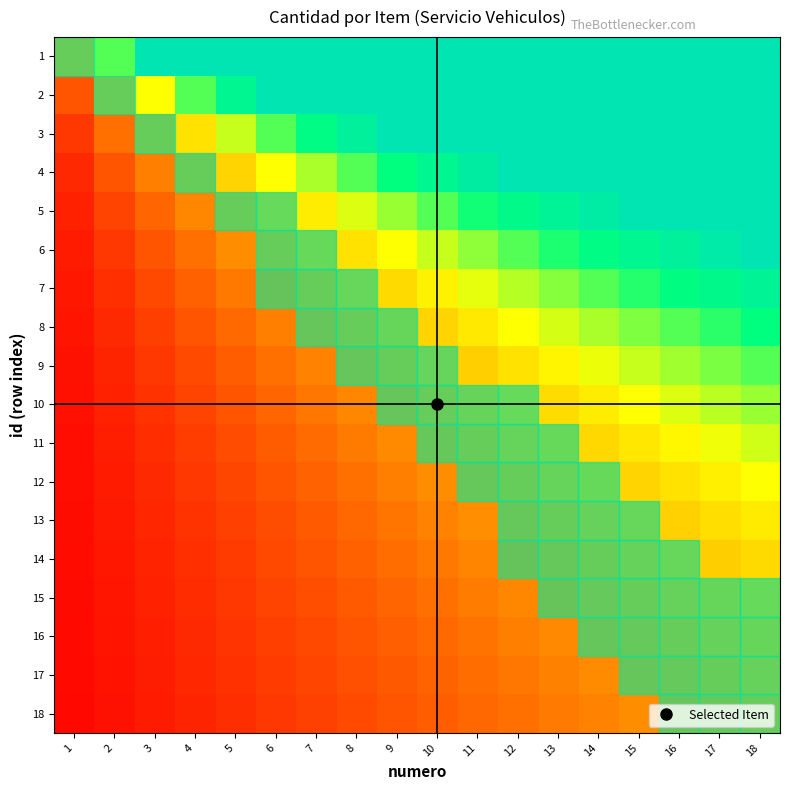

Reading left to right, transcribe all the data shown in this chart.

1: 1=1.0	2=2.0	3=3.0	4=3.0	5=3.0	6=3.0	7=3.0	8=3.0	9=3.0	10=3.0	11=3.0	12=3.0	13=3.0	14=3.0	15=3.0	16=3.0	17=3.0	18=3.0
2: 1=0.5	2=1.0	3=1.5	4=2.0	5=2.5	6=3.0	7=3.0	8=3.0	9=3.0	10=3.0	11=3.0	12=3.0	13=3.0	14=3.0	15=3.0	16=3.0	17=3.0	18=3.0
3: 1=0.3	2=0.7	3=1.0	4=1.3	5=1.7	6=2.0	7=2.3	8=2.7	9=3.0	10=3.0	11=3.0	12=3.0	13=3.0	14=3.0	15=3.0	16=3.0	17=3.0	18=3.0
4: 1=0.2	2=0.5	3=0.8	4=1.0	5=1.2	6=1.5	7=1.8	8=2.0	9=2.2	10=2.5	11=2.8	12=3.0	13=3.0	14=3.0	15=3.0	16=3.0	17=3.0	18=3.0
5: 1=0.2	2=0.4	3=0.6	4=0.8	5=1.0	6=1.2	7=1.4	8=1.6	9=1.8	10=2.0	11=2.2	12=2.4	13=2.6	14=2.8	15=3.0	16=3.0	17=3.0	18=3.0
6: 1=0.2	2=0.3	3=0.5	4=0.7	5=0.8	6=1.0	7=1.2	8=1.3	9=1.5	10=1.7	11=1.8	12=2.0	13=2.2	14=2.3	15=2.5	16=2.7	17=2.8	18=3.0
7: 1=0.1	2=0.3	3=0.4	4=0.6	5=0.7	6=0.9	7=1.0	8=1.1	9=1.3	10=1.4	11=1.6	12=1.7	13=1.9	14=2.0	15=2.1	16=2.3	17=2.4	18=2.6
8: 1=0.1	2=0.2	3=0.4	4=0.5	5=0.6	6=0.8	7=0.9	8=1.0	9=1.1	10=1.2	11=1.4	12=1.5	13=1.6	14=1.8	15=1.9	16=2.0	17=2.1	18=2.2
9: 1=0.1	2=0.2	3=0.3	4=0.4	5=0.6	6=0.7	7=0.8	8=0.9	9=1.0	10=1.1	11=1.2	12=1.3	13=1.4	14=1.6	15=1.7	16=1.8	17=1.9	18=2.0
10: 1=0.1	2=0.2	3=0.3	4=0.4	5=0.5	6=0.6	7=0.7	8=0.8	9=0.9	10=1.0	11=1.1	12=1.2	13=1.3	14=1.4	15=1.5	16=1.6	17=1.7	18=1.8
11: 1=0.1	2=0.2	3=0.3	4=0.4	5=0.5	6=0.5	7=0.6	8=0.7	9=0.8	10=0.9	11=1.0	12=1.1	13=1.2	14=1.3	15=1.4	16=1.5	17=1.5	18=1.6
12: 1=0.1	2=0.2	3=0.2	4=0.3	5=0.4	6=0.5	7=0.6	8=0.7	9=0.8	10=0.8	11=0.9	12=1.0	13=1.1	14=1.2	15=1.2	16=1.3	17=1.4	18=1.5
13: 1=0.1	2=0.2	3=0.2	4=0.3	5=0.4	6=0.5	7=0.5	8=0.6	9=0.7	10=0.8	11=0.8	12=0.9	13=1.0	14=1.1	15=1.2	16=1.2	17=1.3	18=1.4
14: 1=0.1	2=0.1	3=0.2	4=0.3	5=0.4	6=0.4	7=0.5	8=0.6	9=0.6	10=0.7	11=0.8	12=0.9	13=0.9	14=1.0	15=1.1	16=1.1	17=1.2	18=1.3
15: 1=0.1	2=0.1	3=0.2	4=0.3	5=0.3	6=0.4	7=0.5	8=0.5	9=0.6	10=0.7	11=0.7	12=0.8	13=0.9	14=0.9	15=1.0	16=1.1	17=1.1	18=1.2
16: 1=0.1	2=0.1	3=0.2	4=0.2	5=0.3	6=0.4	7=0.4	8=0.5	9=0.6	10=0.6	11=0.7	12=0.8	13=0.8	14=0.9	15=0.9	16=1.0	17=1.1	18=1.1
17: 1=0.1	2=0.1	3=0.2	4=0.2	5=0.3	6=0.4	7=0.4	8=0.5	9=0.5	10=0.6	11=0.6	12=0.7	13=0.8	14=0.8	15=0.9	16=0.9	17=1.0	18=1.1
18: 1=0.1	2=0.1	3=0.2	4=0.2	5=0.3	6=0.3	7=0.4	8=0.4	9=0.5	10=0.6	11=0.6	12=0.7	13=0.7	14=0.8	15=0.8	16=0.9	17=0.9	18=1.0